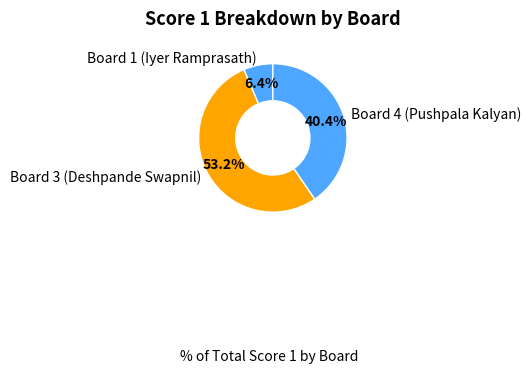

True or false: Board 3 (Deshpande Swapnil) accounts for 67% of the total.

False